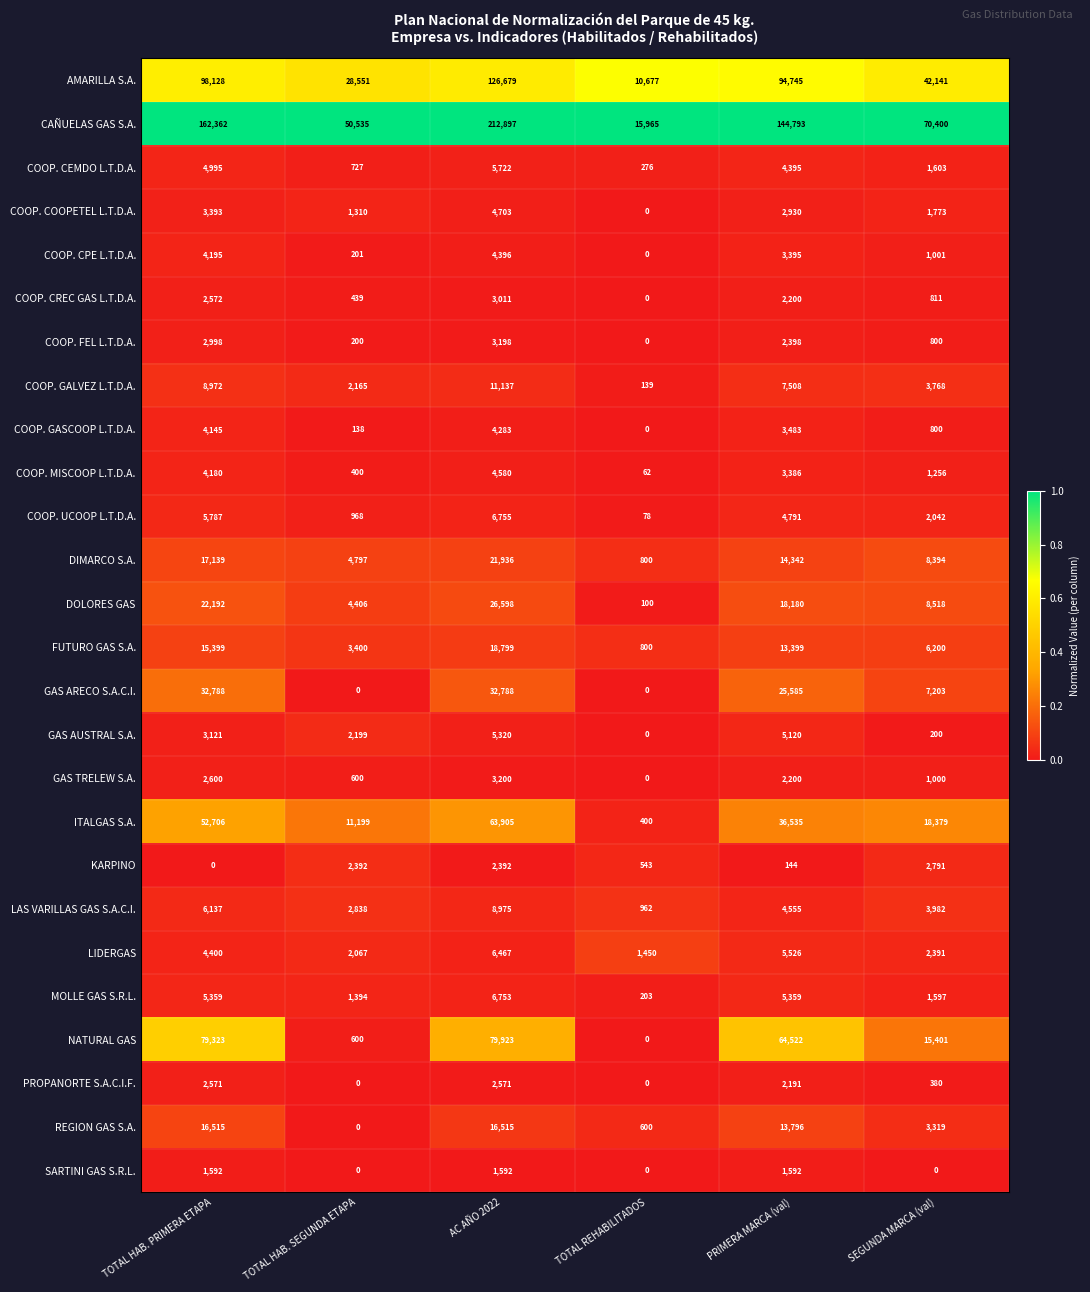

Which series has the largest range (max minus min)?

CAÑUELAS GAS S.A.